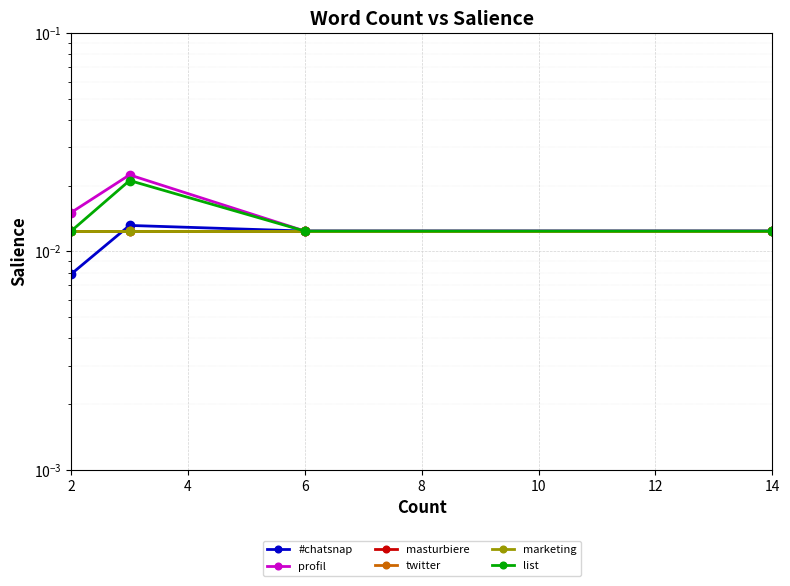

True or false: profil and #chatsnap cross at least once.

False